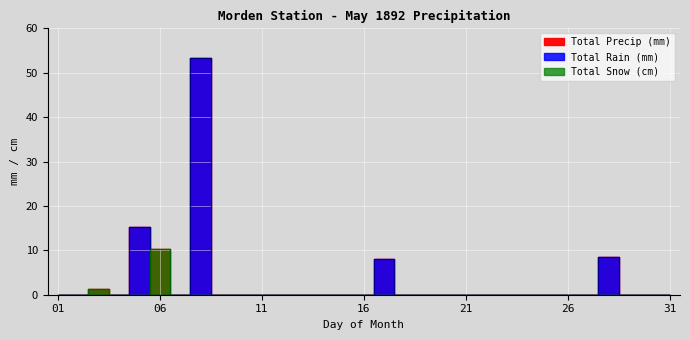

Between 09 and 22, which is larger?

09